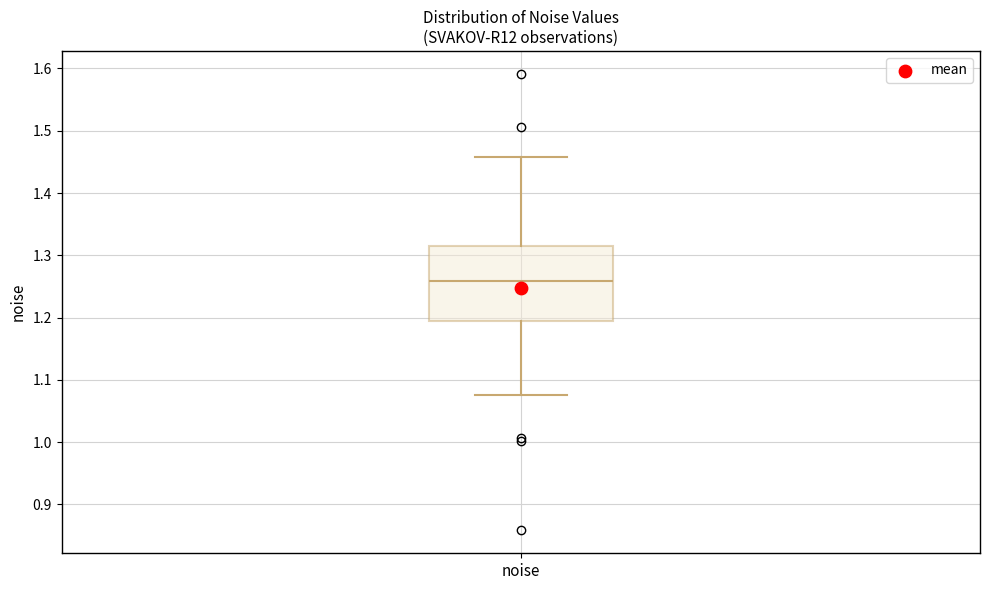

Read this box plot against the y-axis: the position of the median line, the range covered by the box, and the ends of both whiskers. The values are not printed on the chart, so give them approximately, as read against the axis.

median 1.26, box 1.19 to 1.31, whiskers 1.08 to 1.46